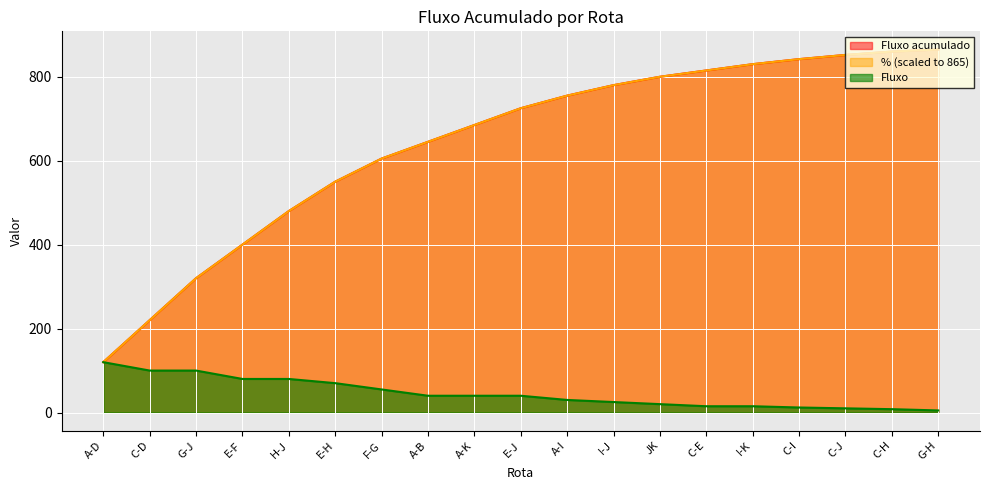

Reading right to left, extract all data points from this chart.

Fluxo acumulado: 865.0	860.0	852.0	842.0	830.0	815.0	800.0	780.0	755.0	725.0	685.0	645.0	605.0	550.0	480.0	400.0	320.0	220.0	120.0
%: 865.0	860.0	852.0	842.0	830.0	815.0	800.0	780.0	755.0	725.0	685.0	645.0	605.0	550.0	480.0	400.0	320.0	220.0	120.0
Fluxo: 5.0	8.0	10.0	12.0	15.0	15.0	20.0	25.0	30.0	40.0	40.0	40.0	55.0	70.0	80.0	80.0	100.0	100.0	120.0